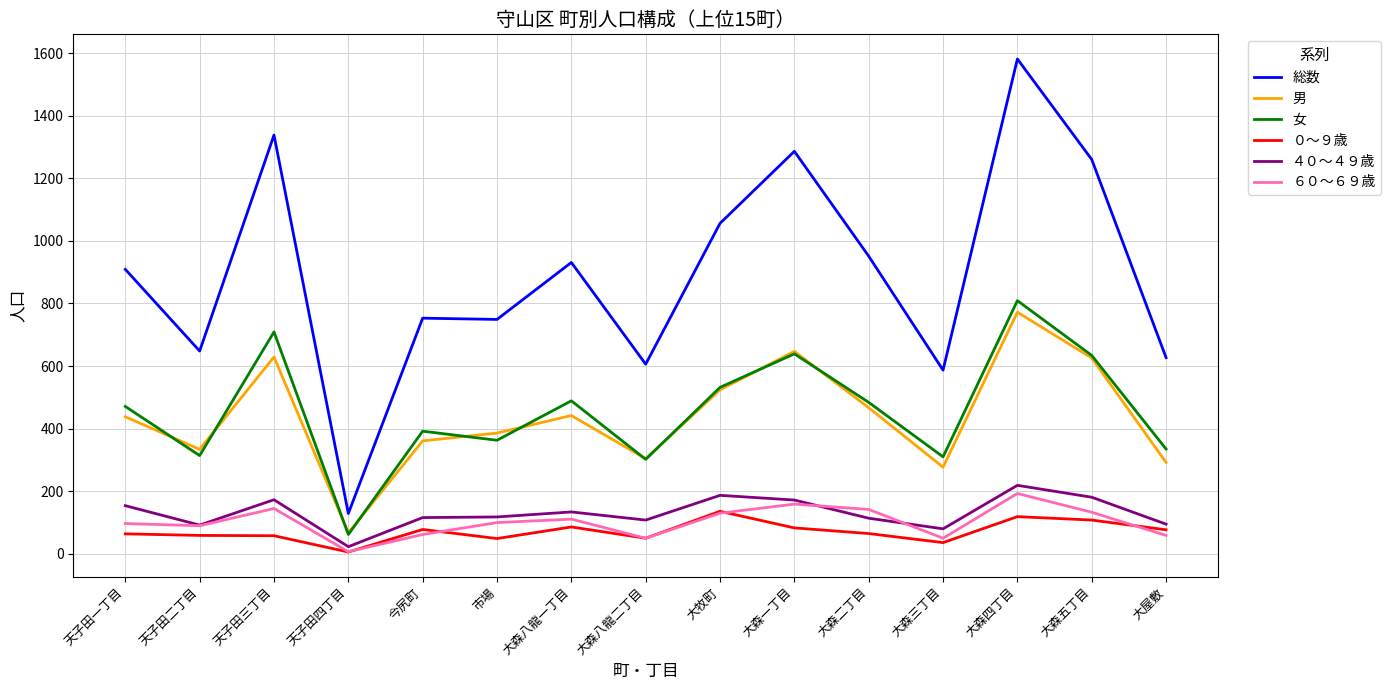

What is the average value of the 総数 series?

894